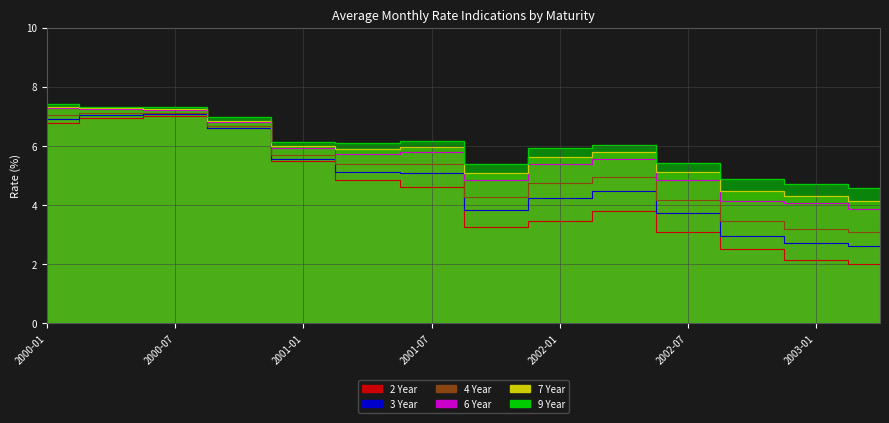

In 2 Year, how many points are lower than both neighbors (excluding endpoints)?

1